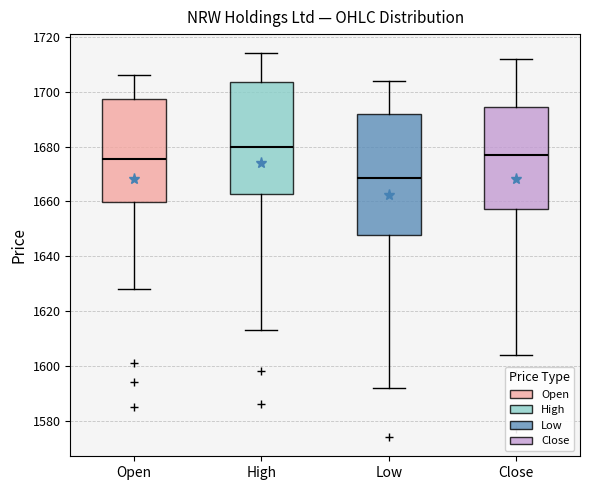

Which box is the tallest, from its lower edge to its upper edge?

Low